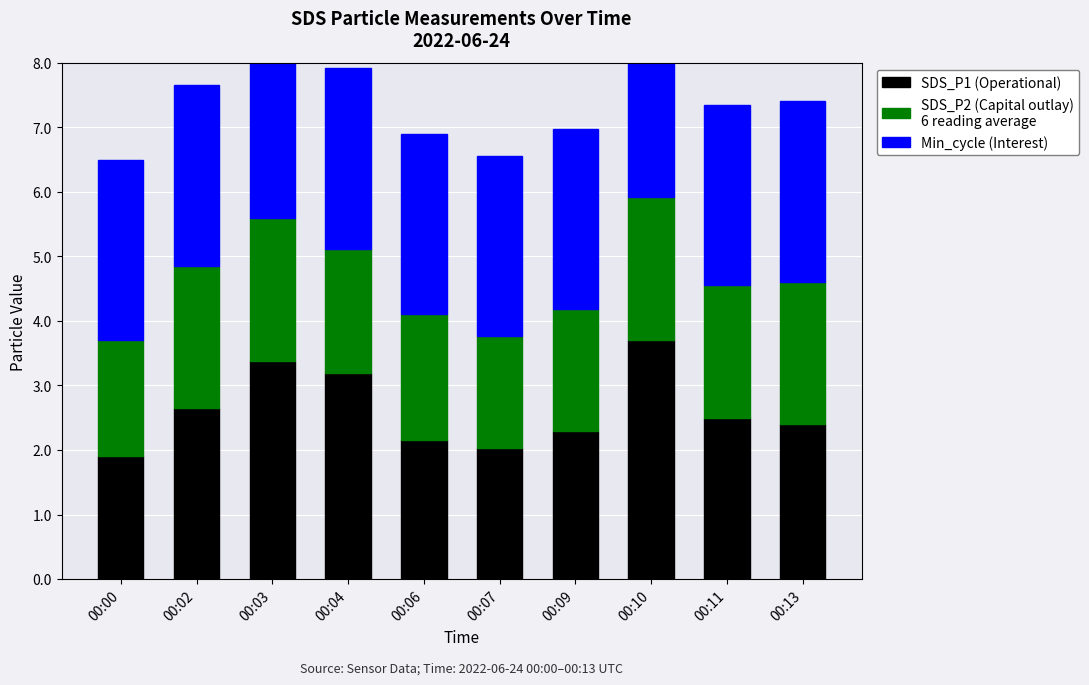

How many categories are shown in the chart?

10